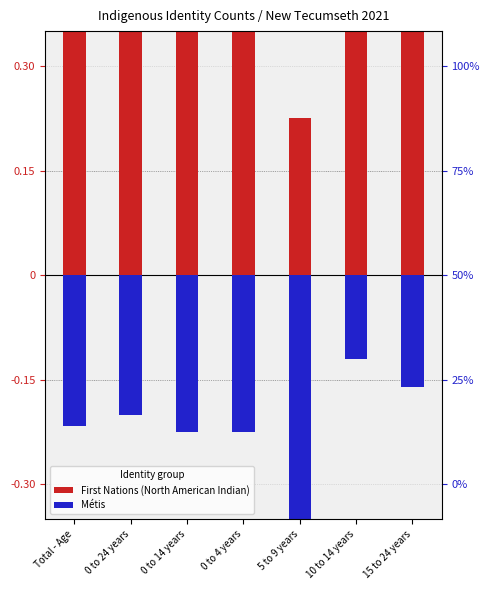

The value of Métis at 10 to 14 years is -0.0. True or false?

False